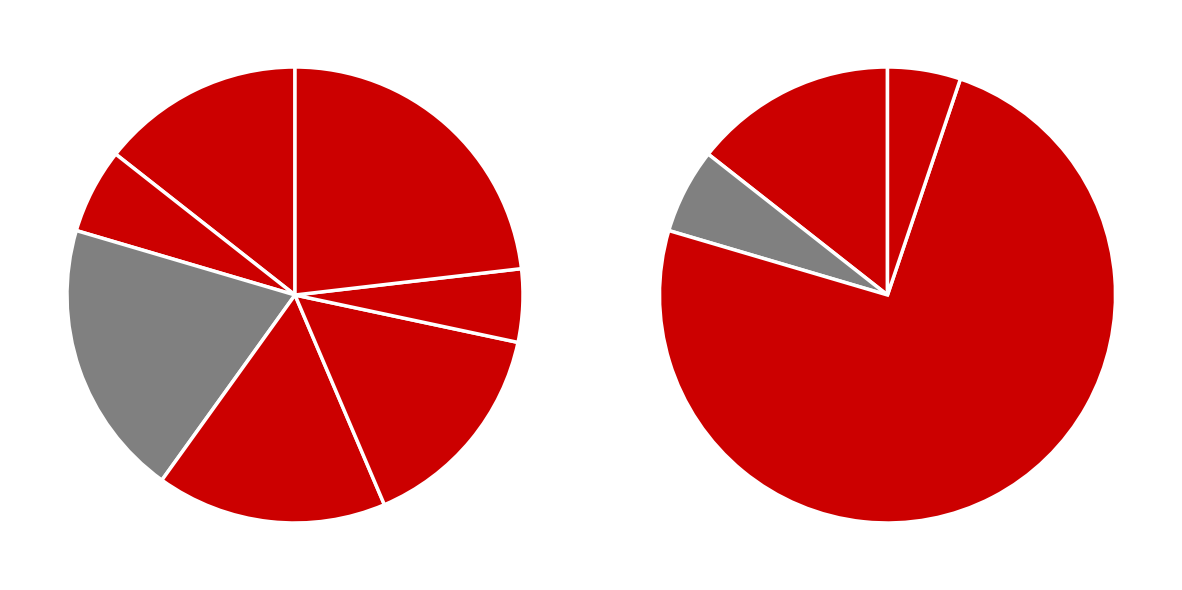

To the nearest percent, what is the combined percentage of Dinas Pekerjaan Umum dan Penataan Ruang and Dinas Sosial?

55%